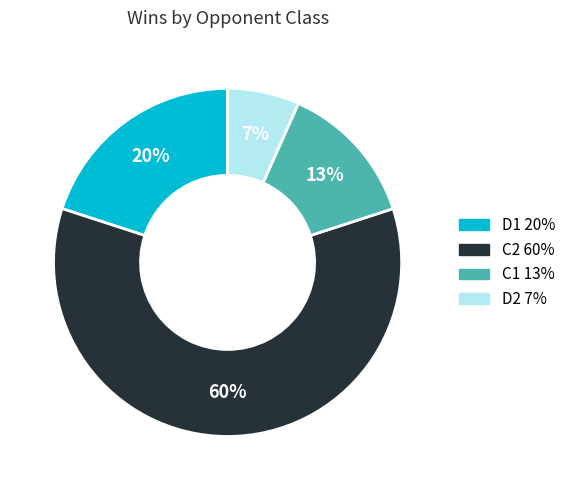

Rank the categories by value from lowest to highest.

D2, C1, D1, C2